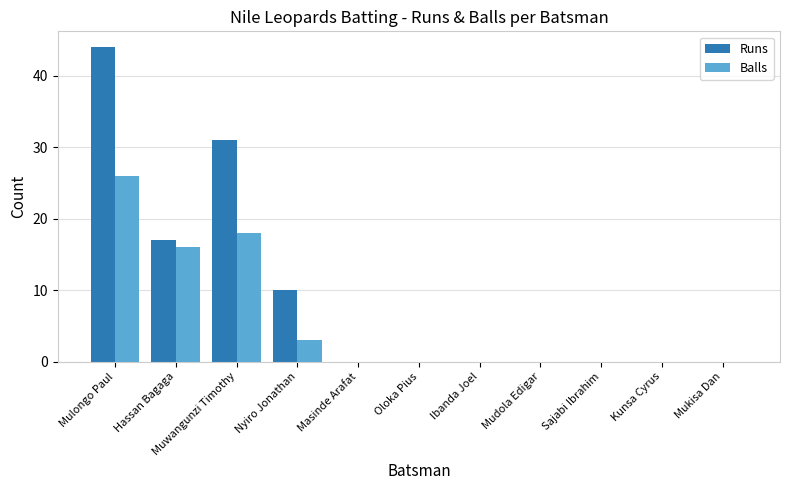

At which category does the chart reach its peak across all series?

Mulongo Paul